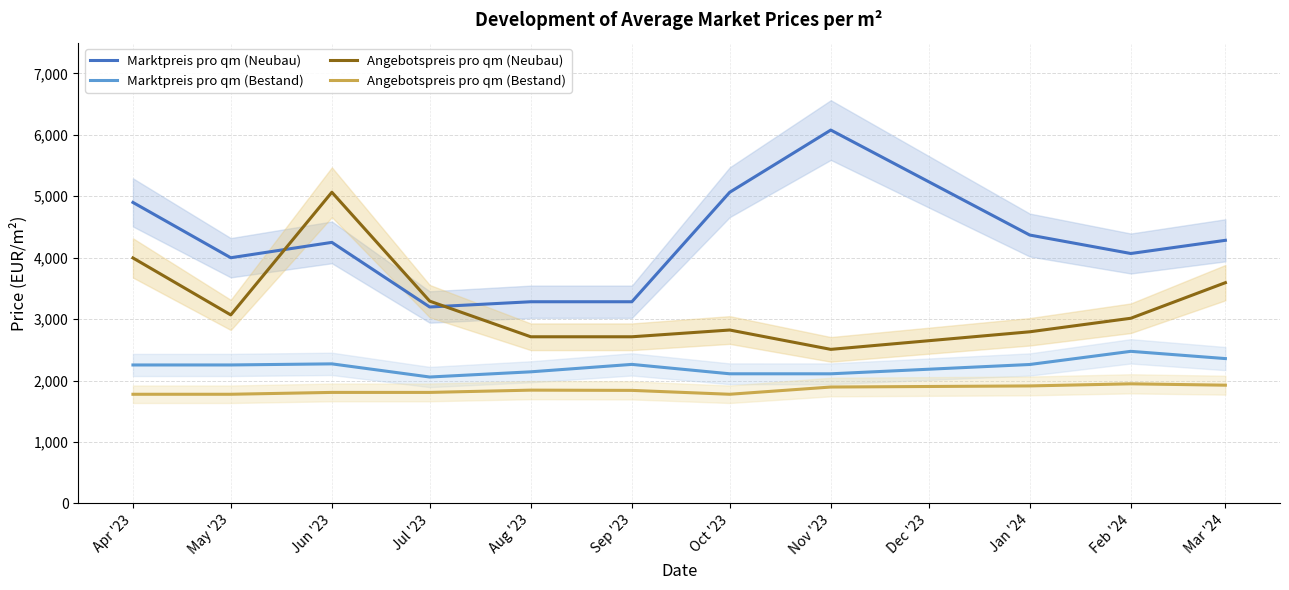

Which series has the largest total across all categories?

Marktpreis pro qm (Neubau)